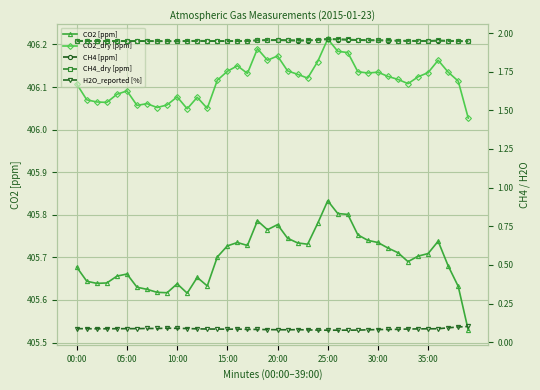

What is the total value across all series at 8?

815.7